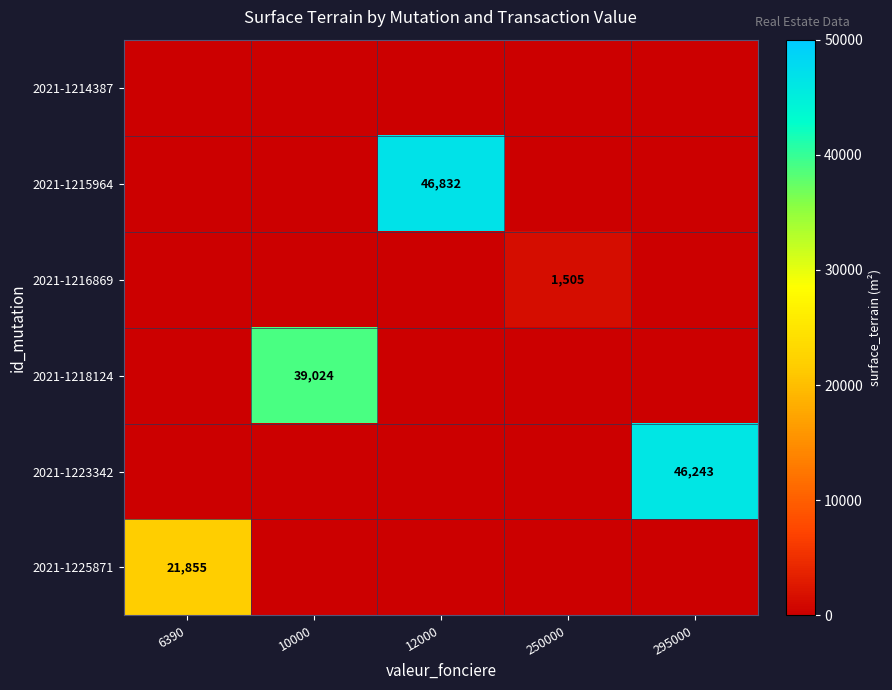

What is the spread (max minus min) of values at 6390?

21855